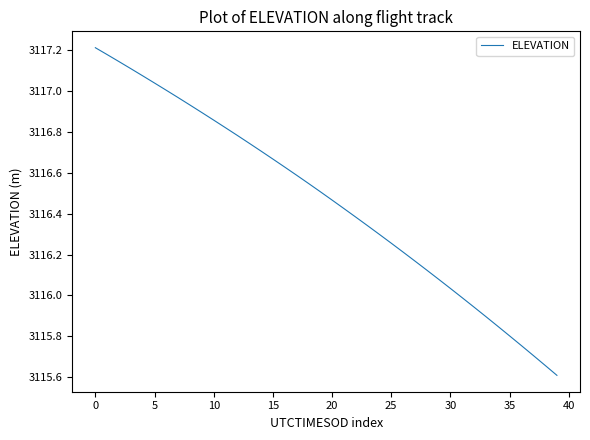

What is the smallest value displayed?

3115.6